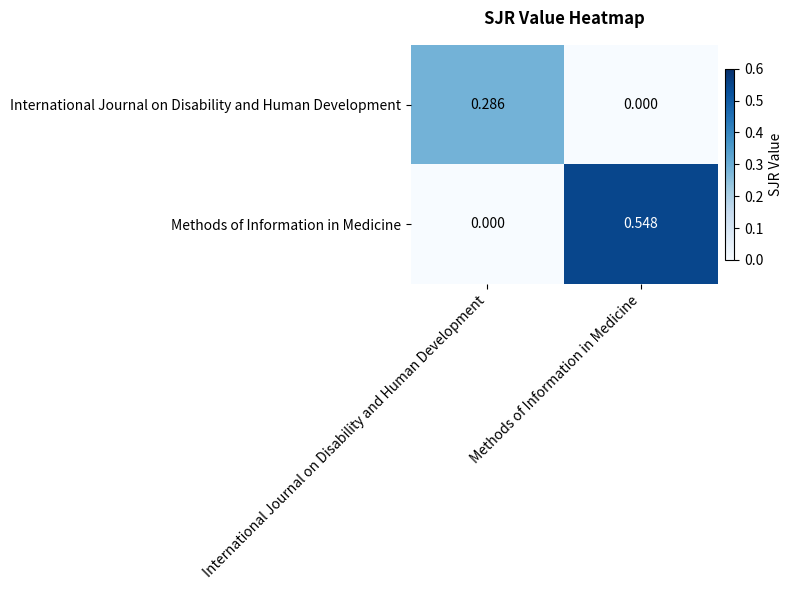

Which series has the largest range (max minus min)?

Methods of Information in Medicine